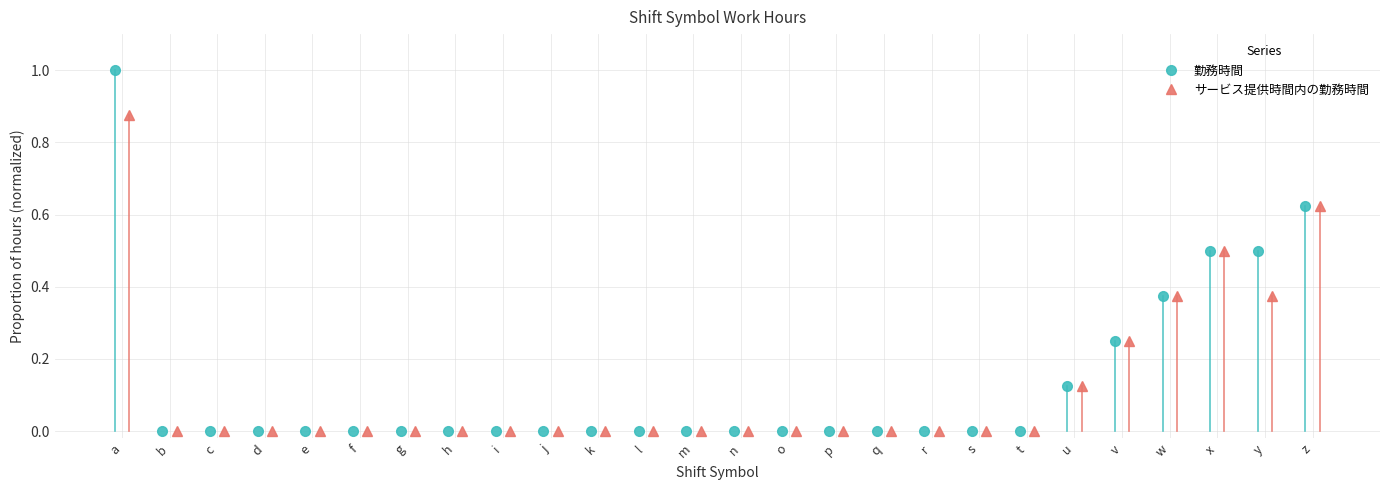

Between i and y, which series saw the biggest shift?

勤務時間